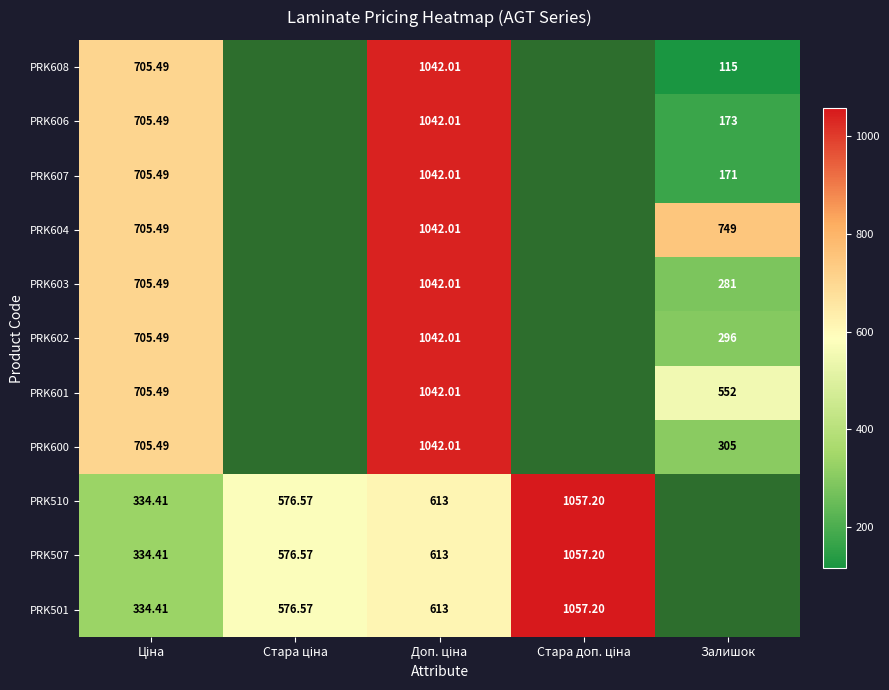

The PRK604 series shows 705.5 at Ціна. True or false?

True